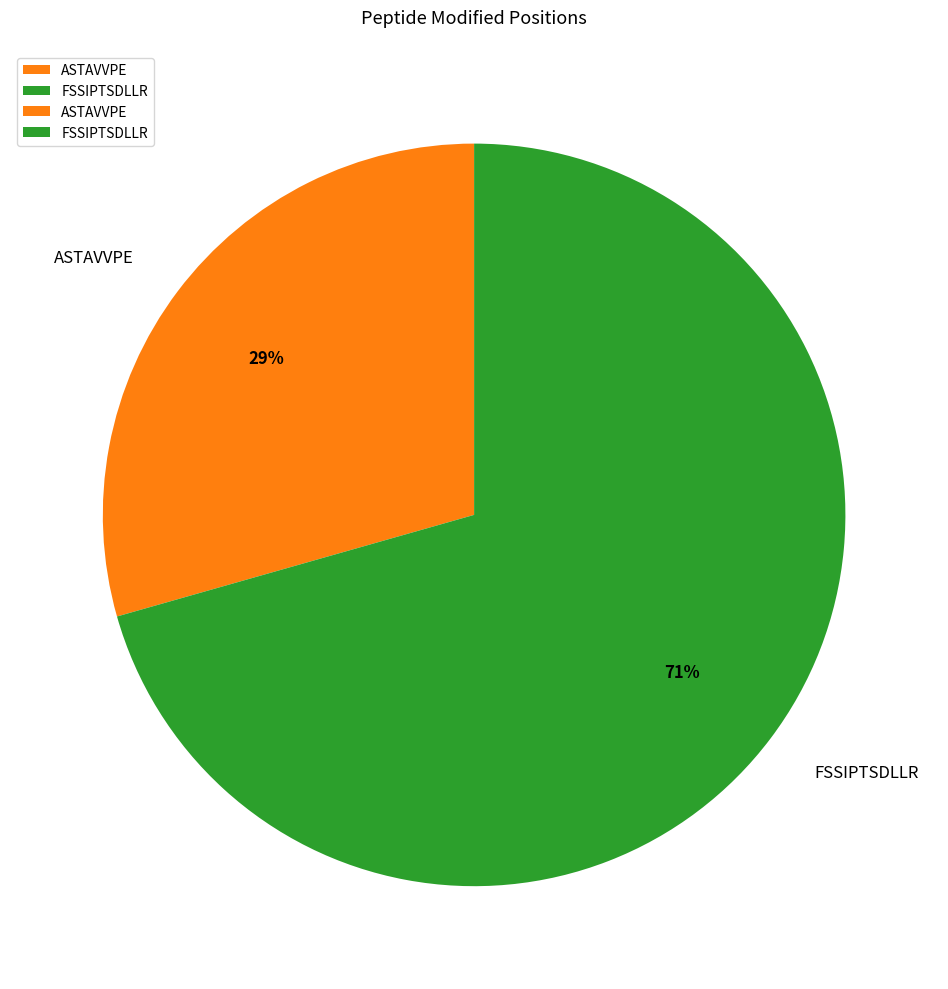

To the nearest percent, what is the average slice percentage?

50%